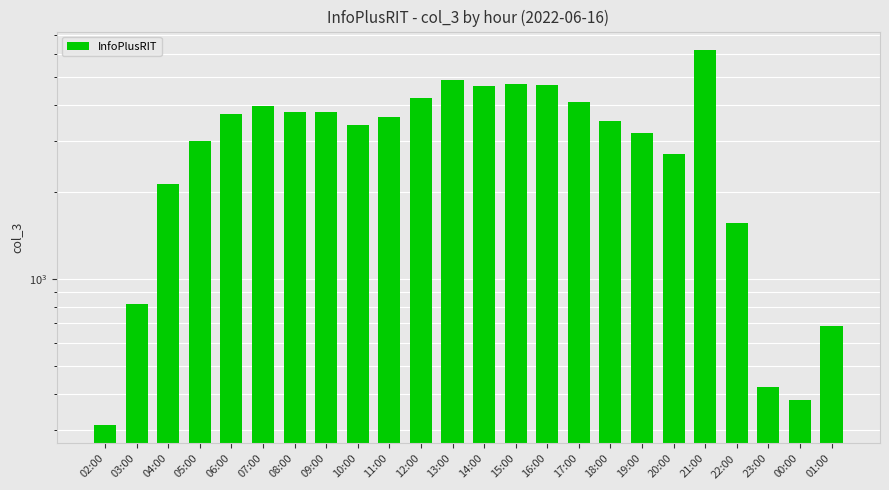

Rank the categories by value from lowest to highest.

02:00, 00:00, 23:00, 01:00, 03:00, 22:00, 04:00, 20:00, 05:00, 19:00, 10:00, 18:00, 11:00, 06:00, 08:00, 09:00, 07:00, 17:00, 12:00, 14:00, 16:00, 15:00, 13:00, 21:00